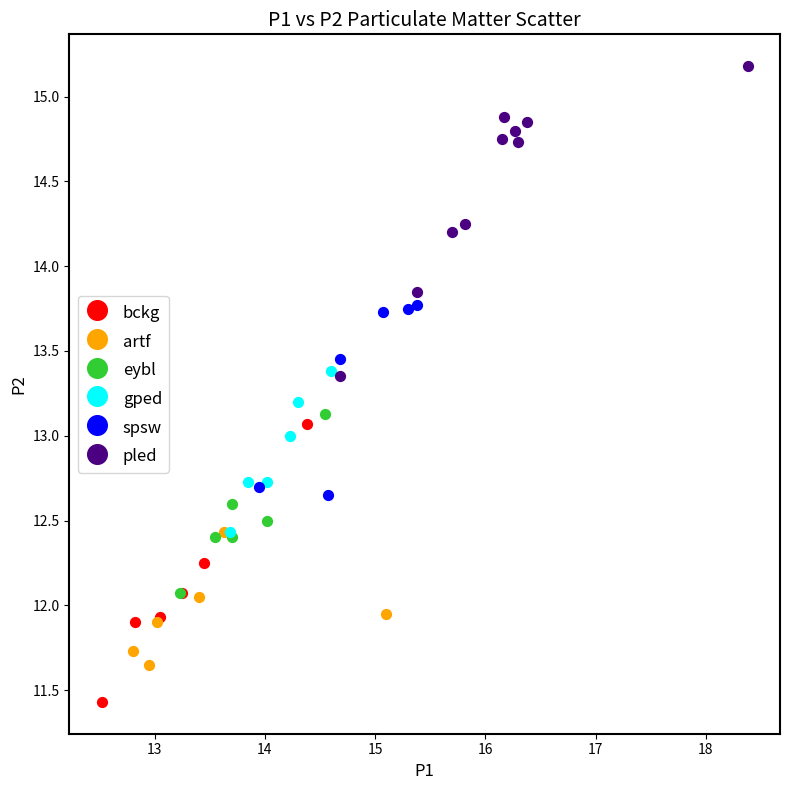

Which series has the largest Y range (max minus min)?

pled